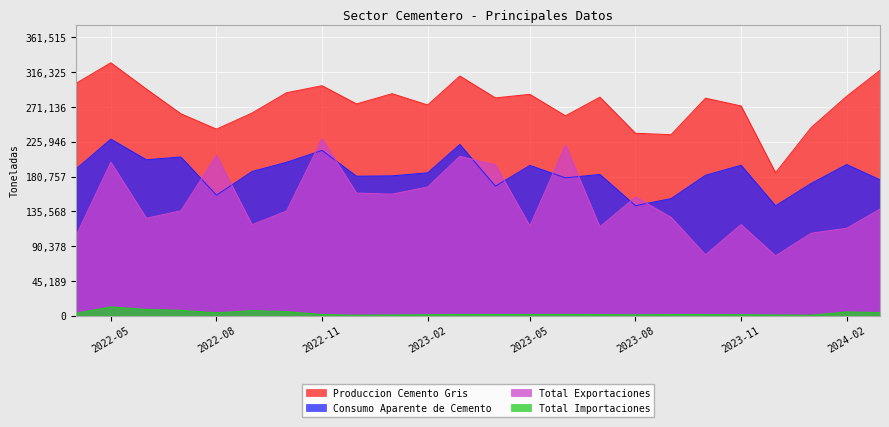

Does the chart display data point markers on the line(s)?

No